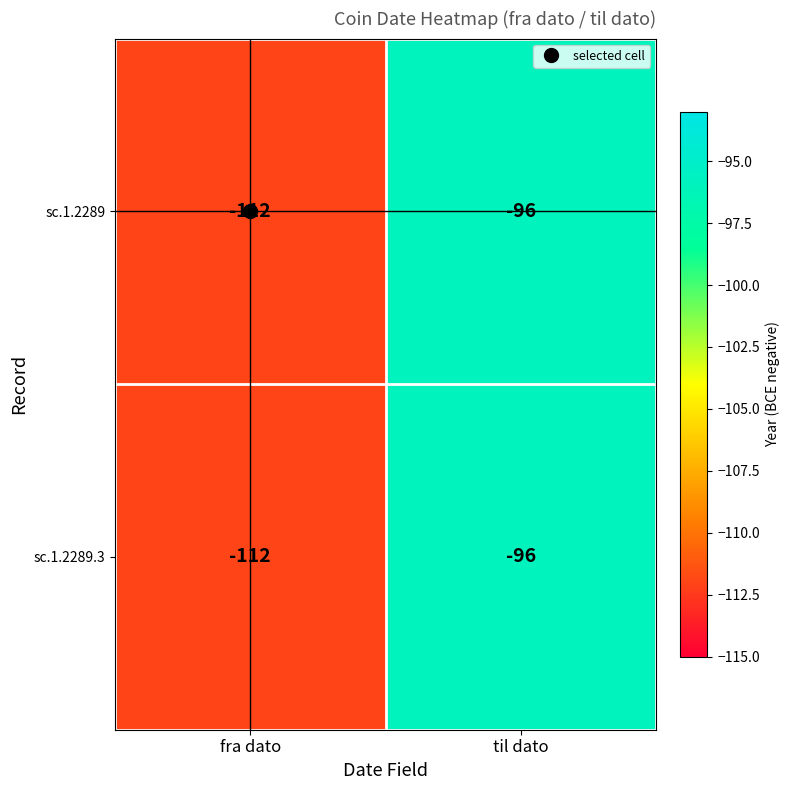

The value of sc.1.2289 at fra dato is -167. True or false?

False